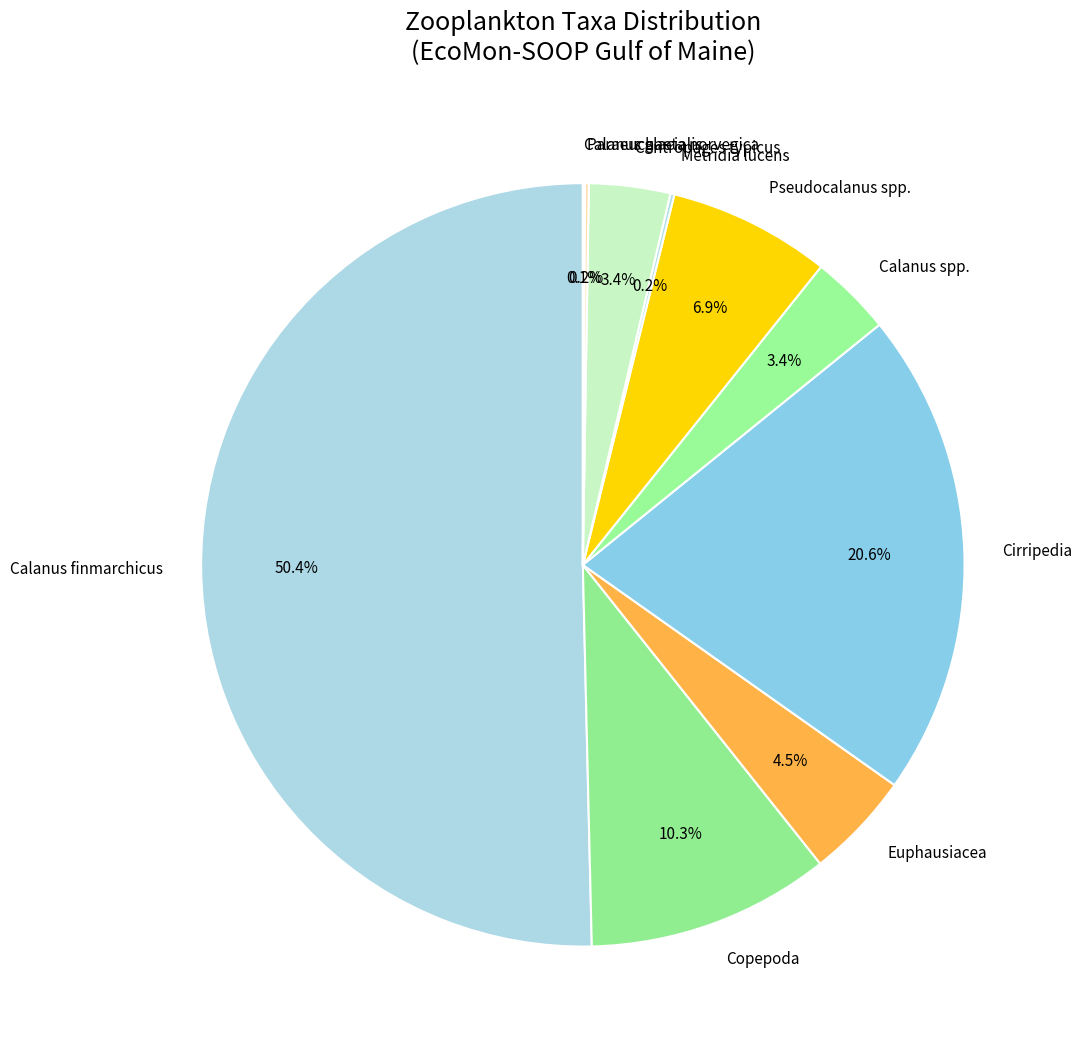

Which slice is the largest?

Calanus finmarchicus